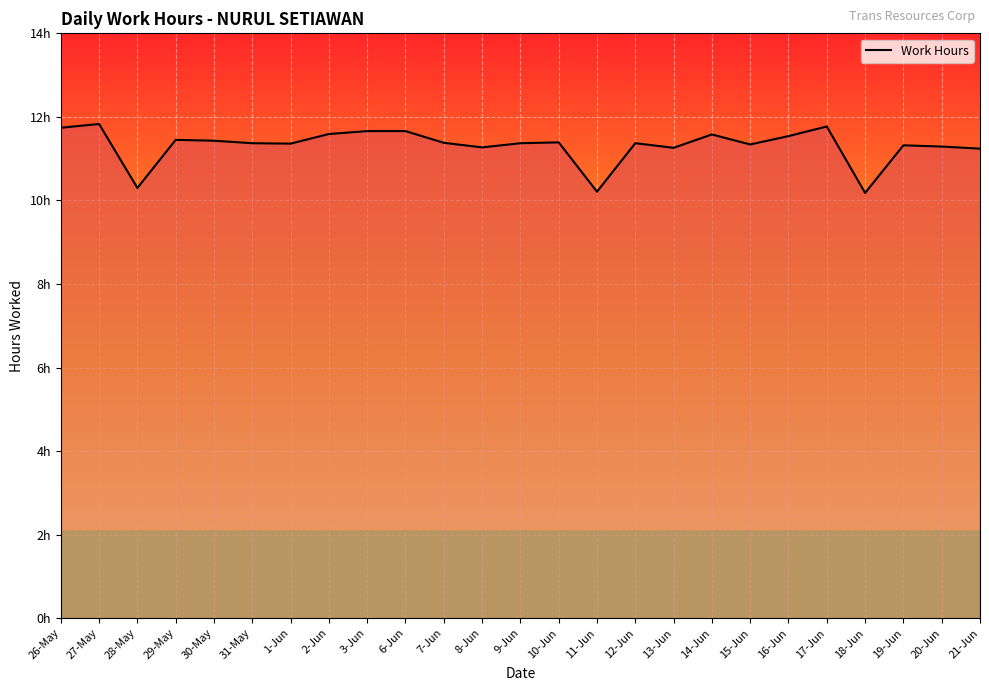

Which label corresponds to the largest value in the chart?

27-May